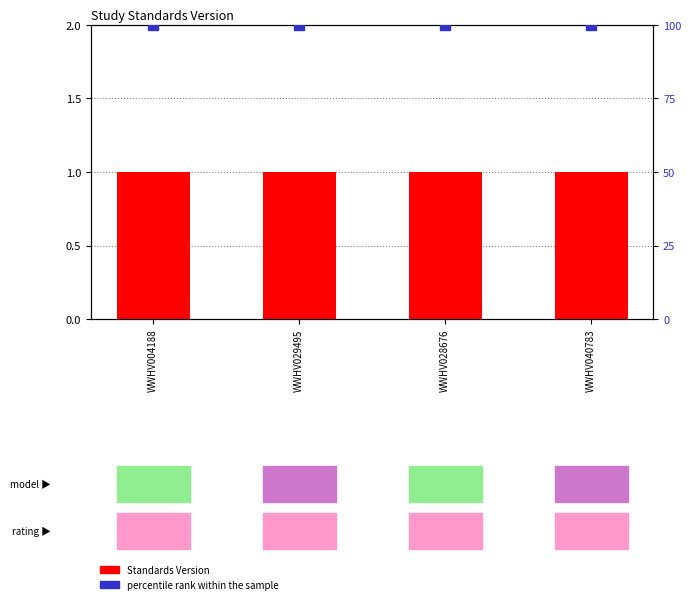

Is the value of percentile rank within the sample at WWHV040783 greater than the value of Standards Version at WWHV004188?

Yes